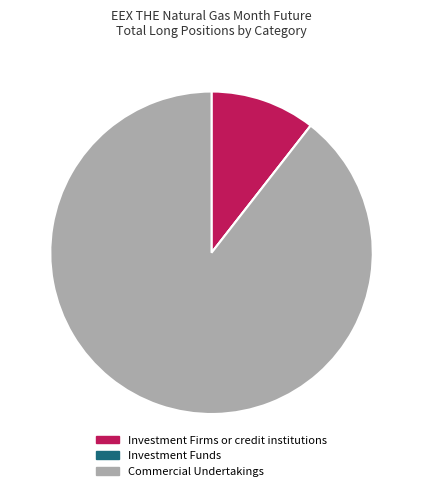

Which slice represents more than half of the pie?

Commercial Undertakings